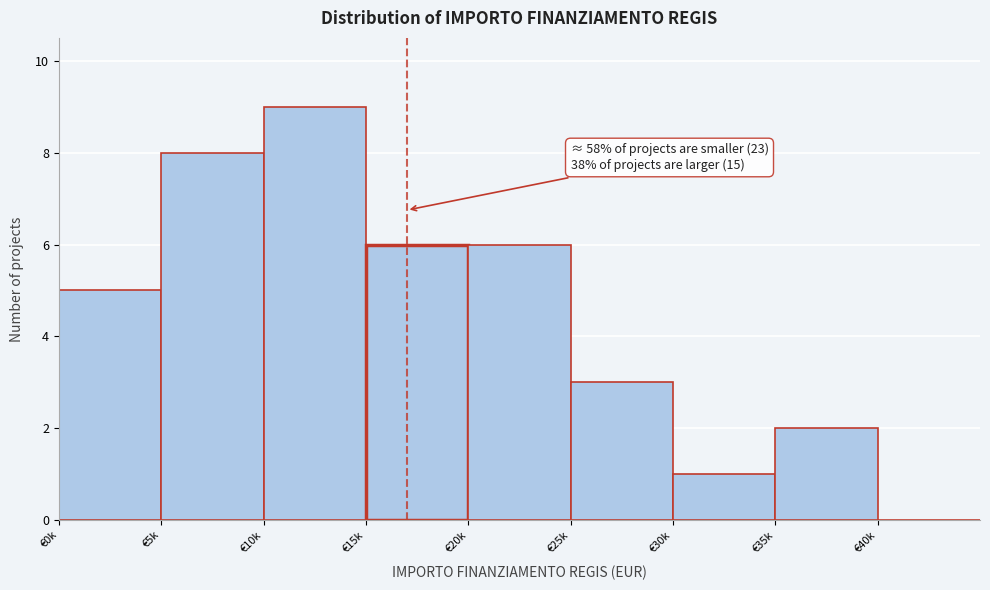

Reading left to right, transcribe all the data shown in this chart.

€0k=5	€5k=8	€10k=9	€15k=6	€20k=6	€25k=3	€30k=1	€35k=2	€40k=0